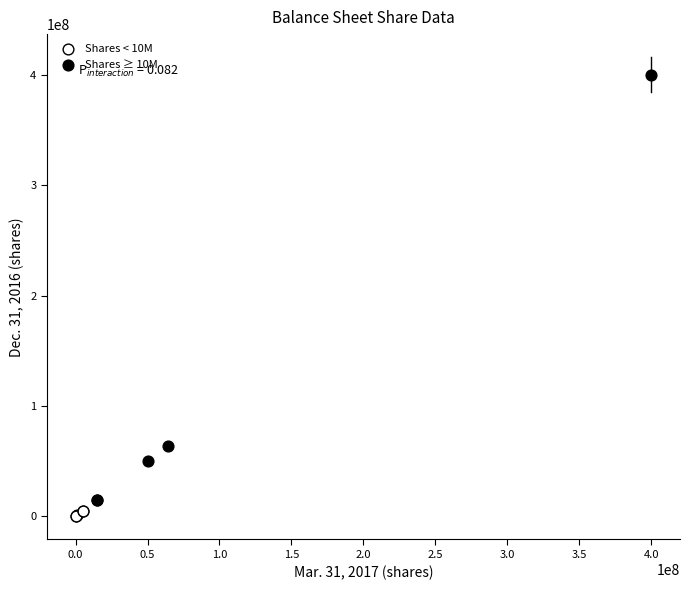

Which series has the widest spread of Y values?

Shares ≥ 10M